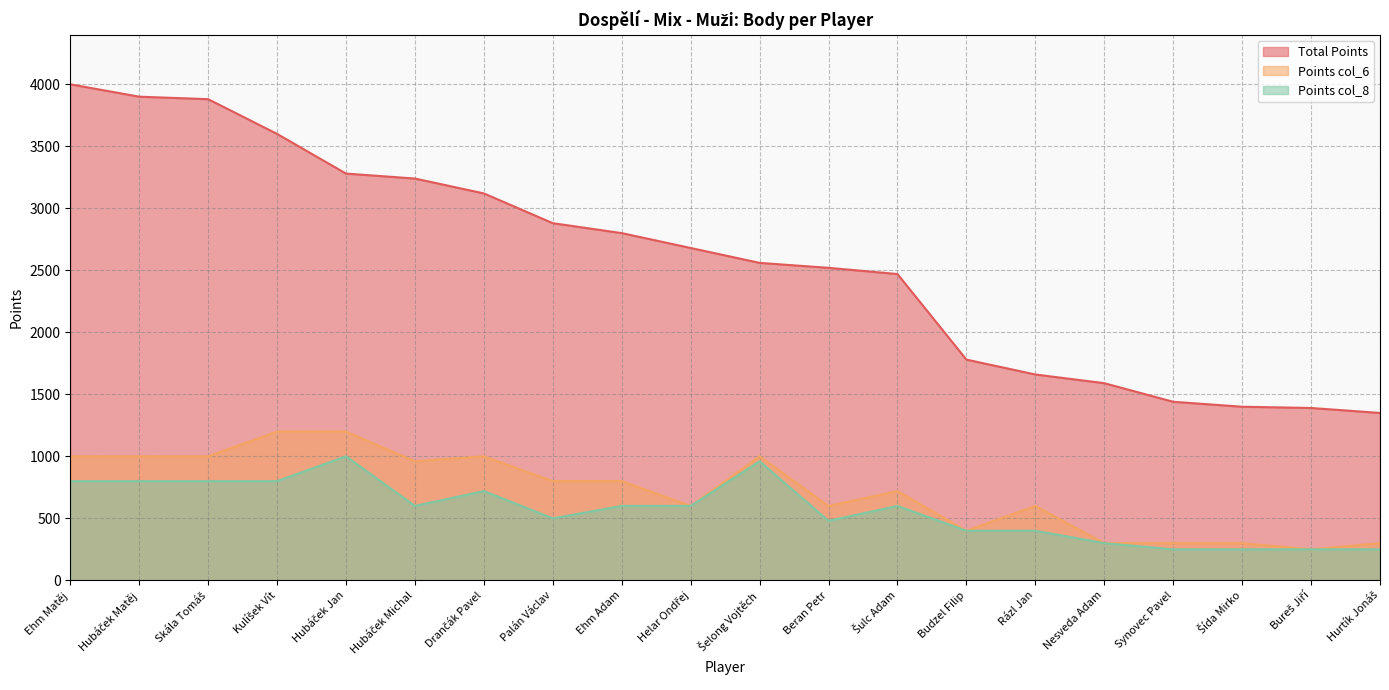

Rank the series at Beran Petr from highest to lowest value.

Total Points, Points col_6, Points col_8